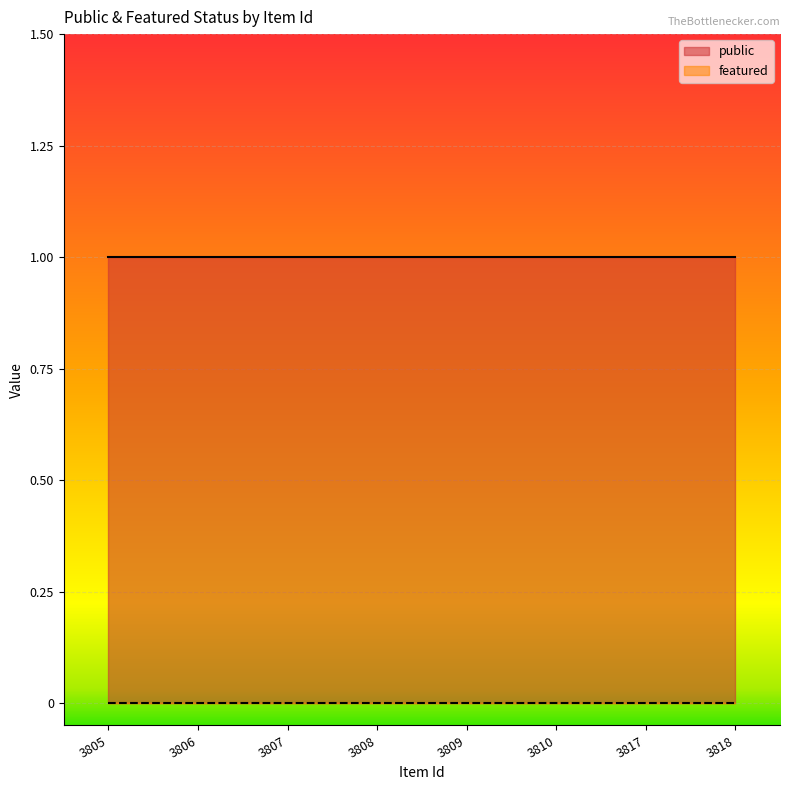

The public series shows 1 at 3807. True or false?

True